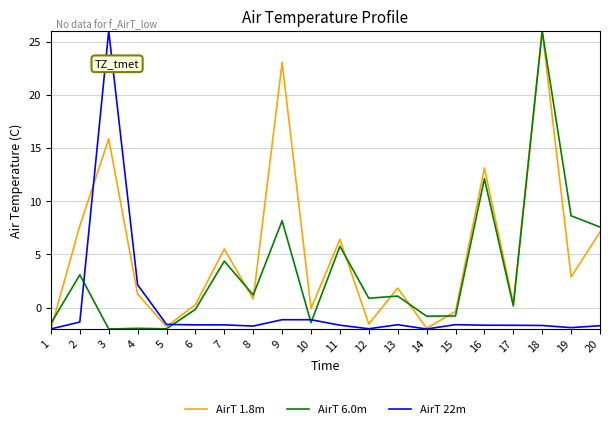

What is the highest value of the AirT 22m series?

26.0